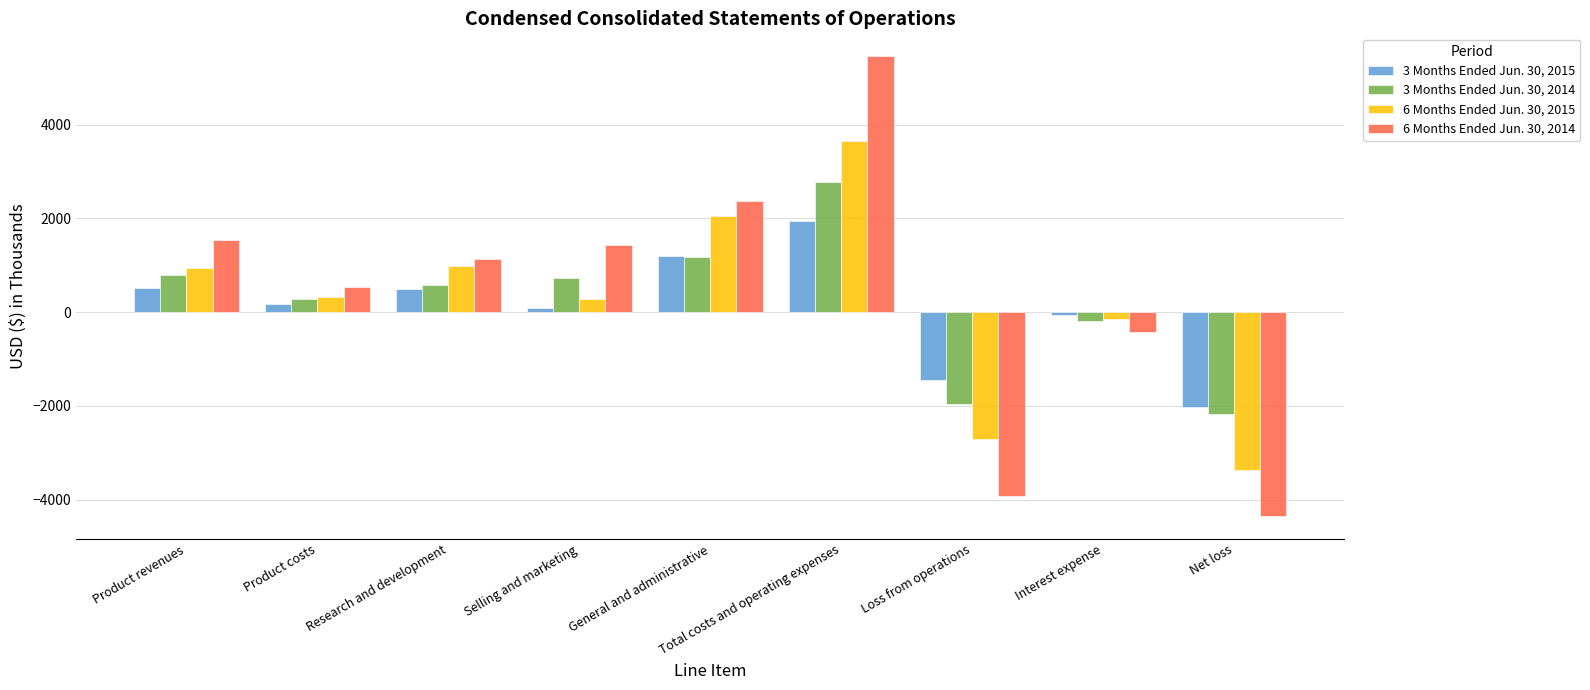

What is the spread (max minus min) of values at Research and development?

635